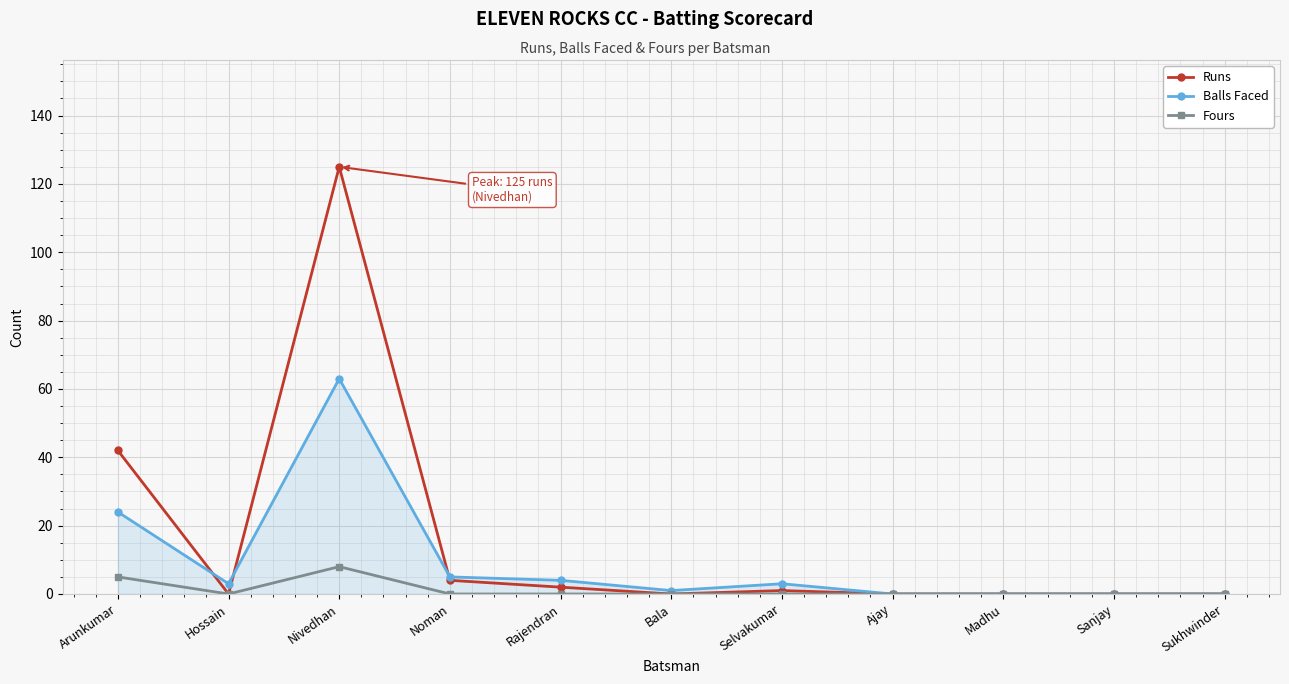

What is the label of the 6th point from the left?

Bala